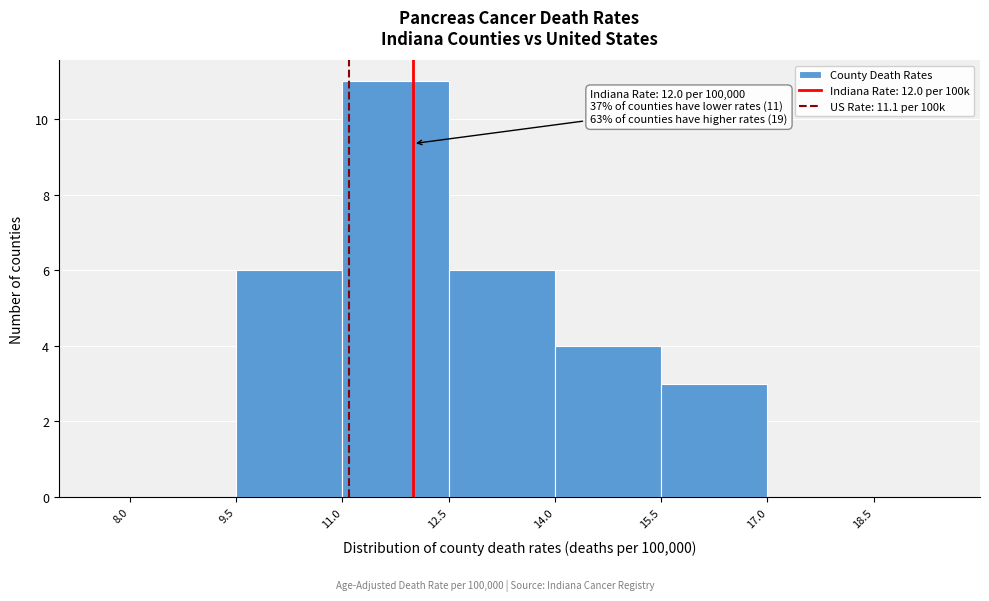

Over which range of the x-axis is the bar tallest?

11.0 to 12.5